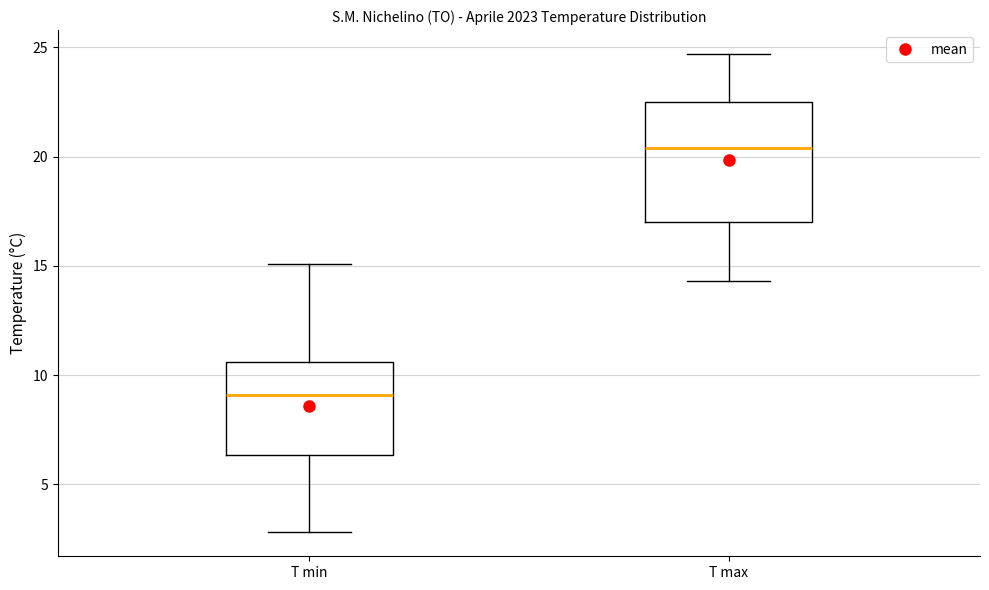

Reading left to right, transcribe this box plot: for each box, give where its median line is, the range the box spans, and where its two whiskers end, as read against the y-axis. The values are not printed on the chart, so give them approximately, as read against the axis.

T min: median 9.0, box 6.5 to 10.5, whiskers 3.0 to 15.0
T max: median 20.5, box 17.0 to 22.5, whiskers 14.5 to 24.5